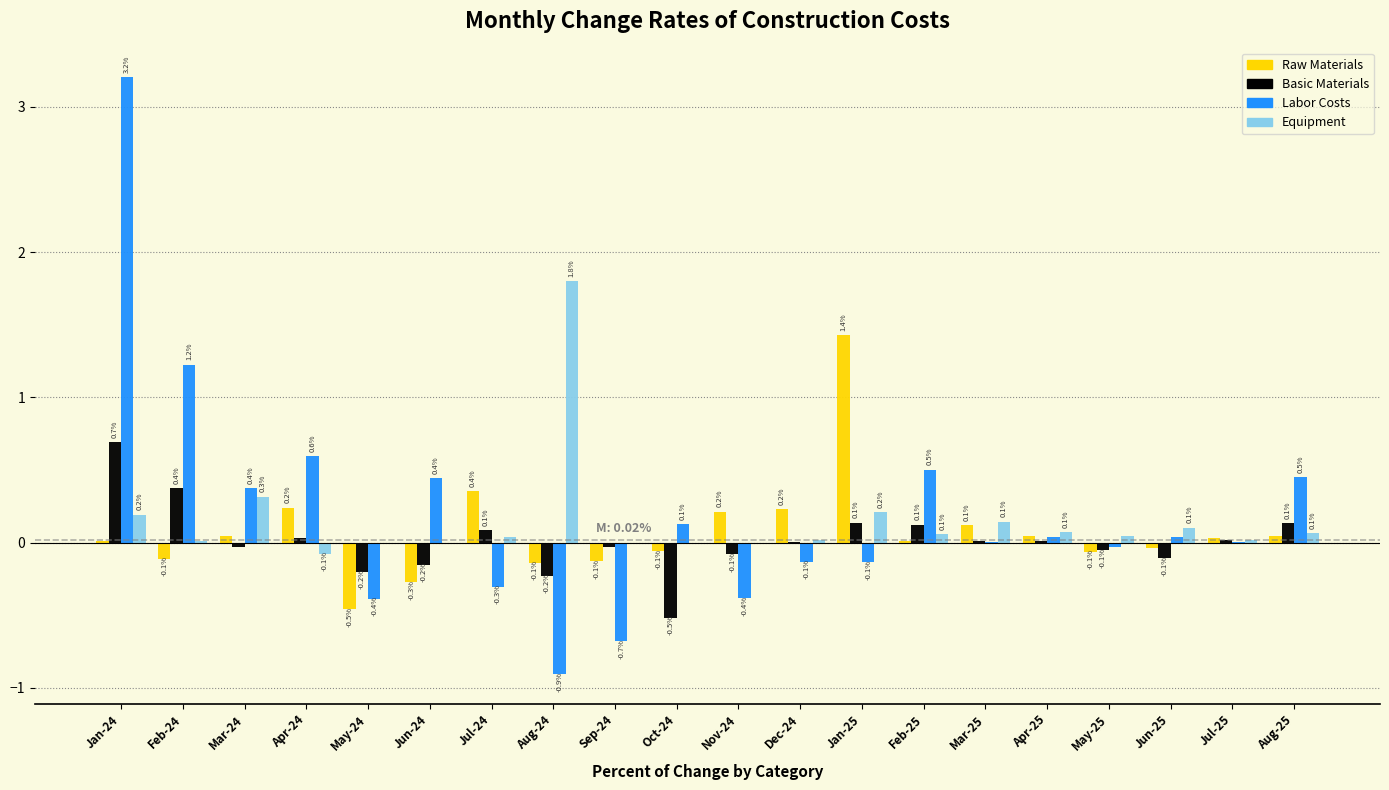

Between Oct-24 and May-25, which series saw the biggest shift?

Basic Materials